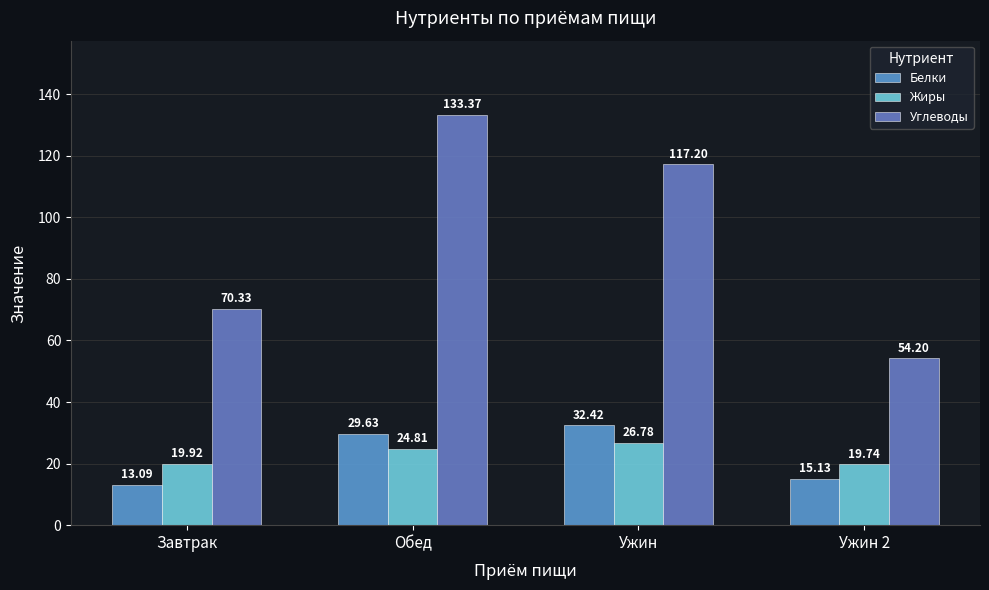

How many data points in Белки are above 29?

2